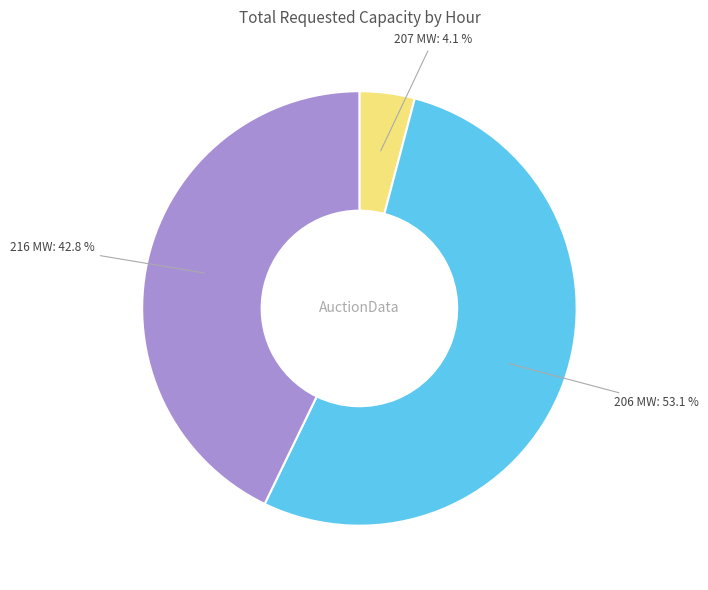

What is the largest slice in the pie chart?

206 MW